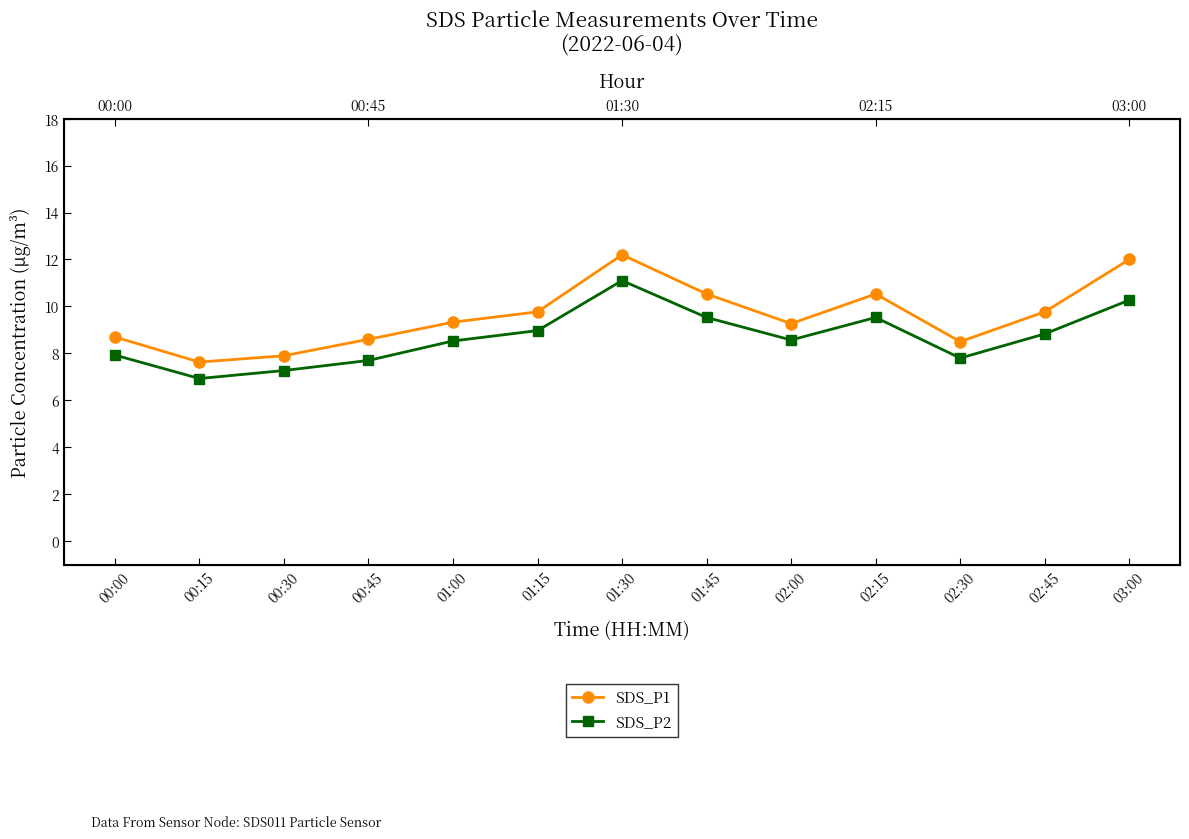

At which category is the sum across all series the highest?

01:30